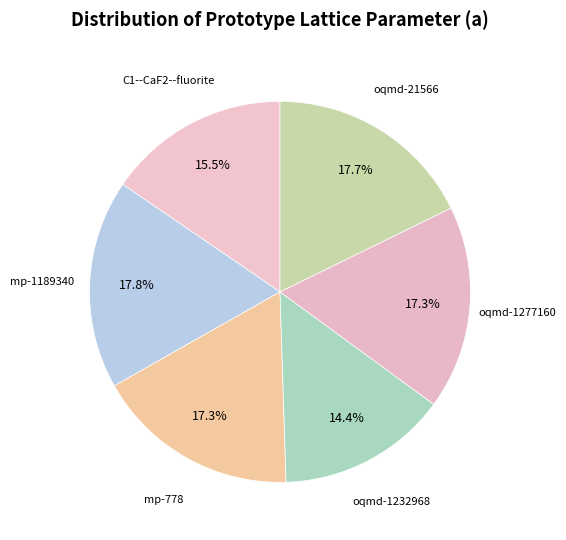

Is there any slice that represents more than half of the pie?

No